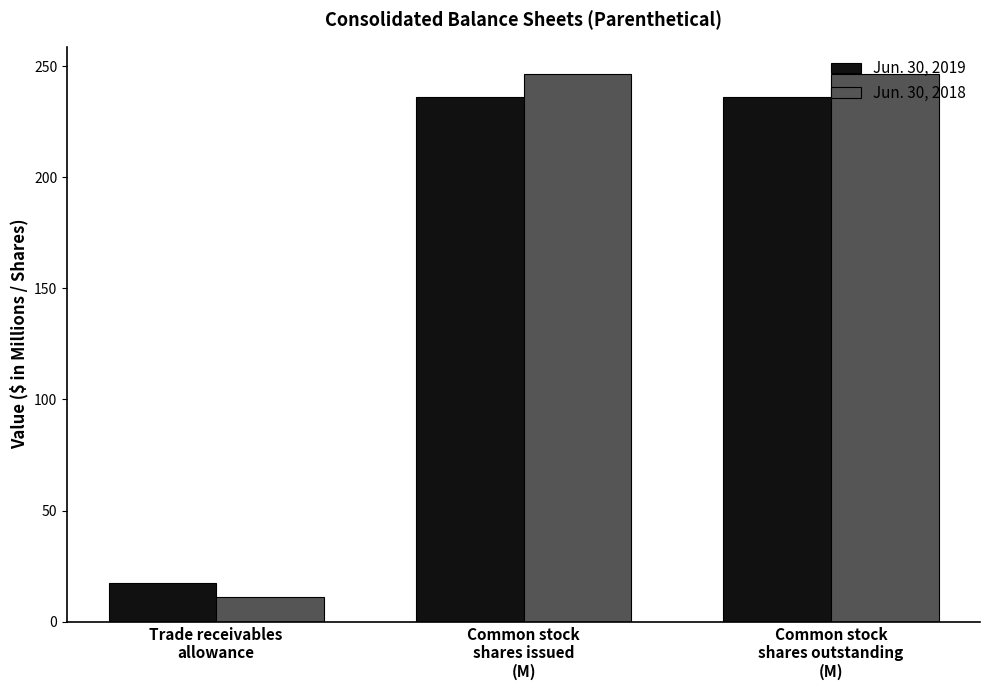

Does the chart contain any negative values?

No